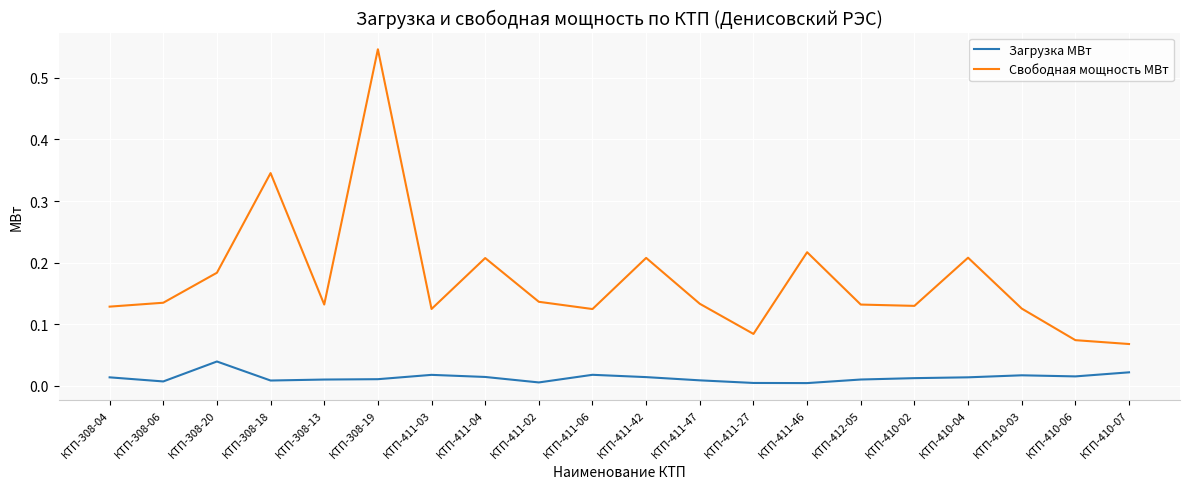

What are all the series names shown in the legend?

Загрузка МВт, Свободная мощность МВт